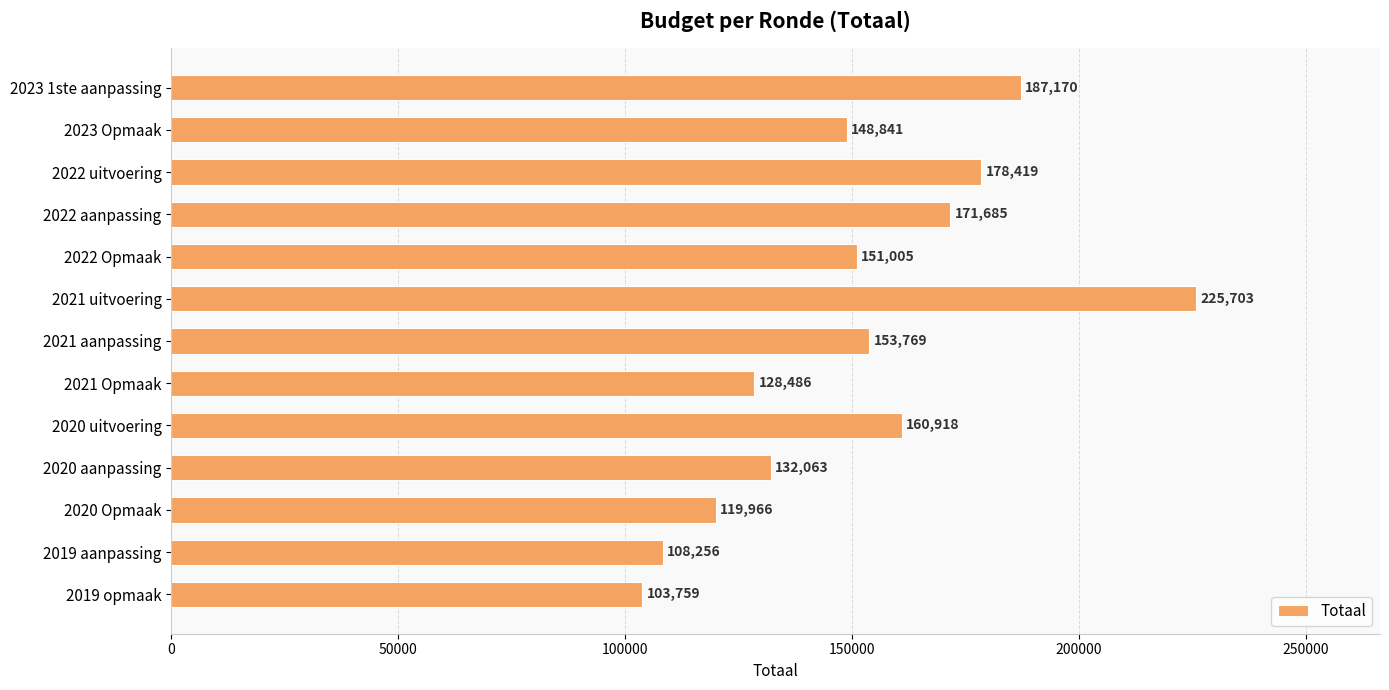

Approximately how many times larger is the value at 2021 Opmaak compared to 2020 Opmaak?

1.1